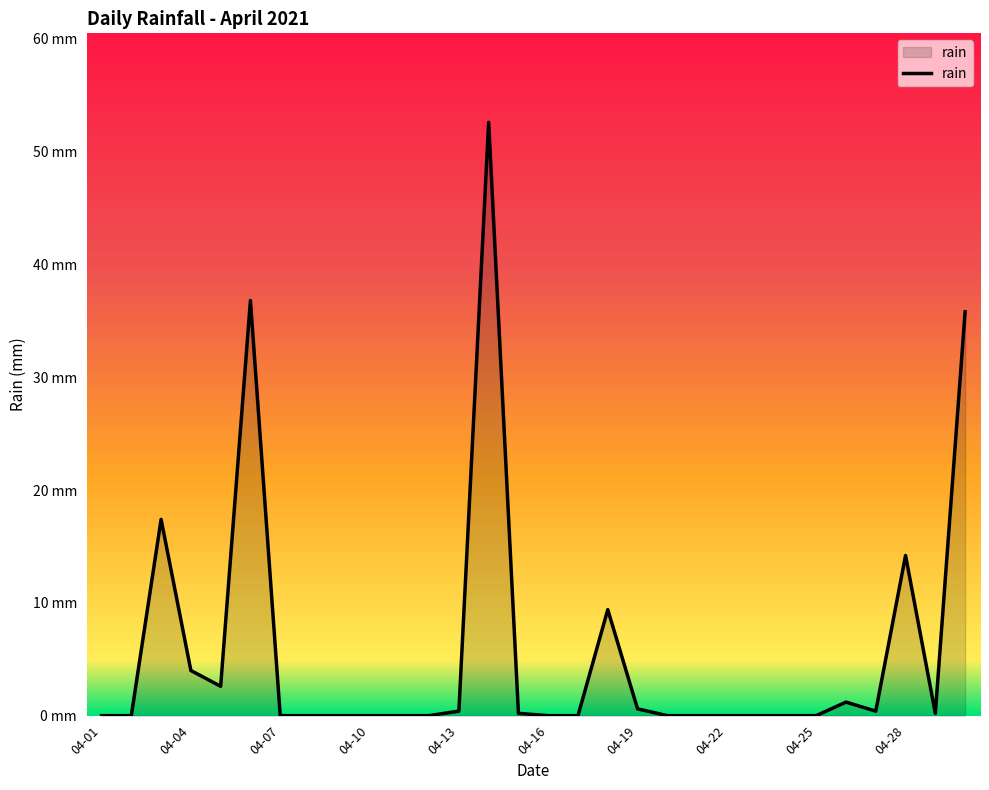

Does the chart have visible grid lines?

No